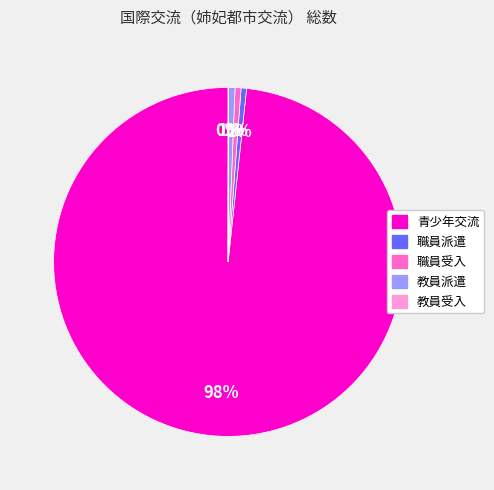

To the nearest percent, what percentage of the pie is 職員派遣?

1%